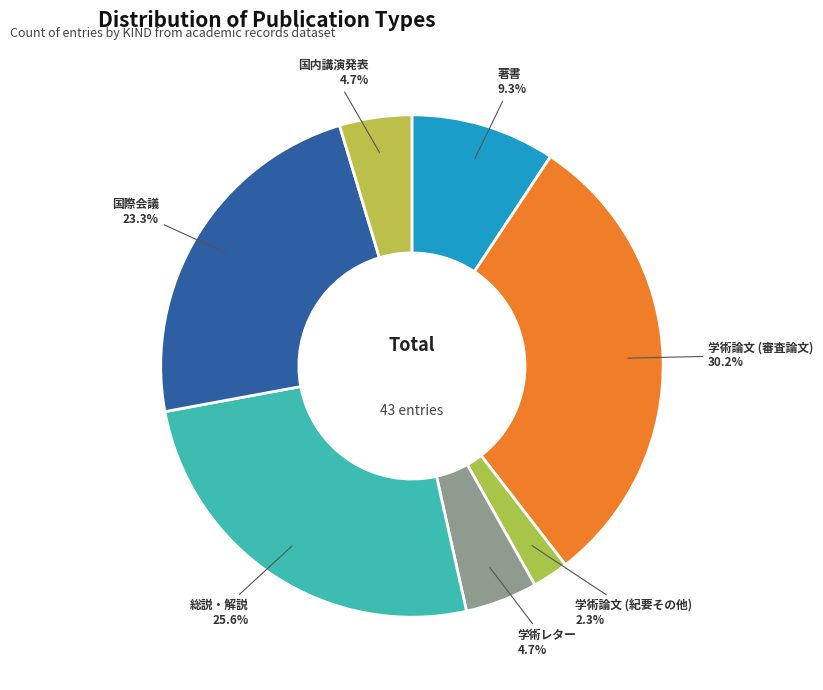

Which category has the biggest portion of the pie?

学術論文 (審査論文)